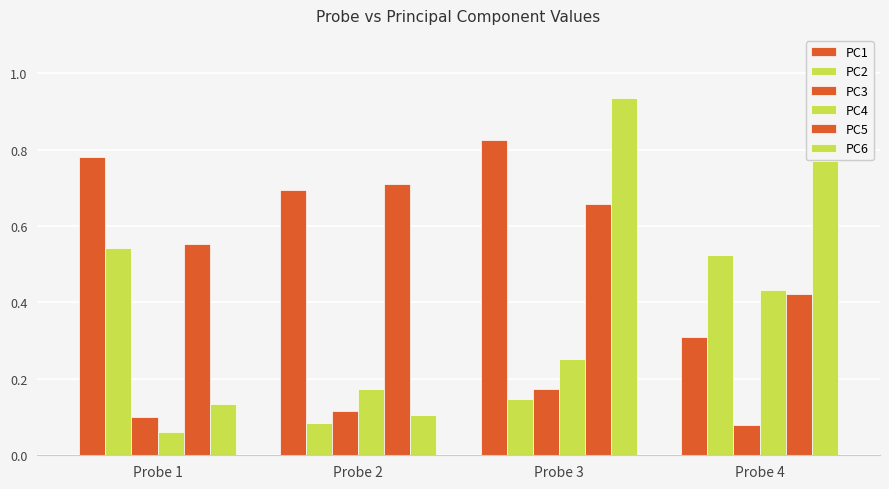

What is the greatest value displayed?

0.9